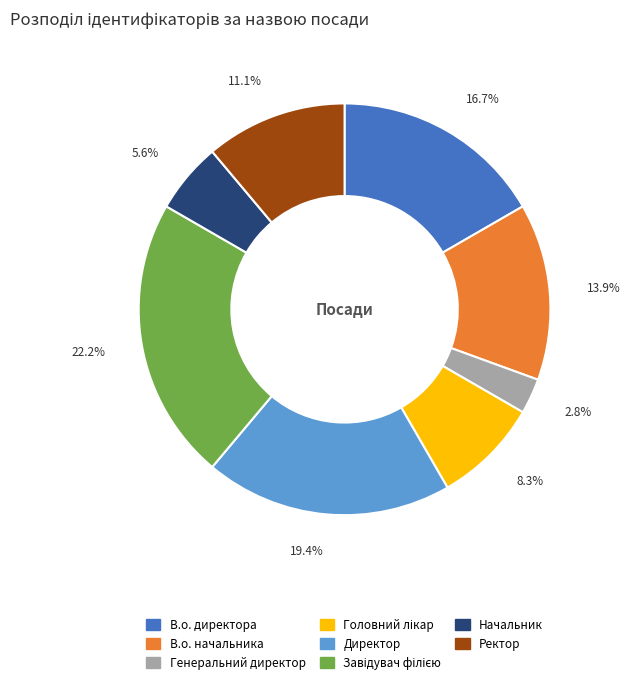

What percentage do В.о. начальника and Ректор together represent?

25.0%